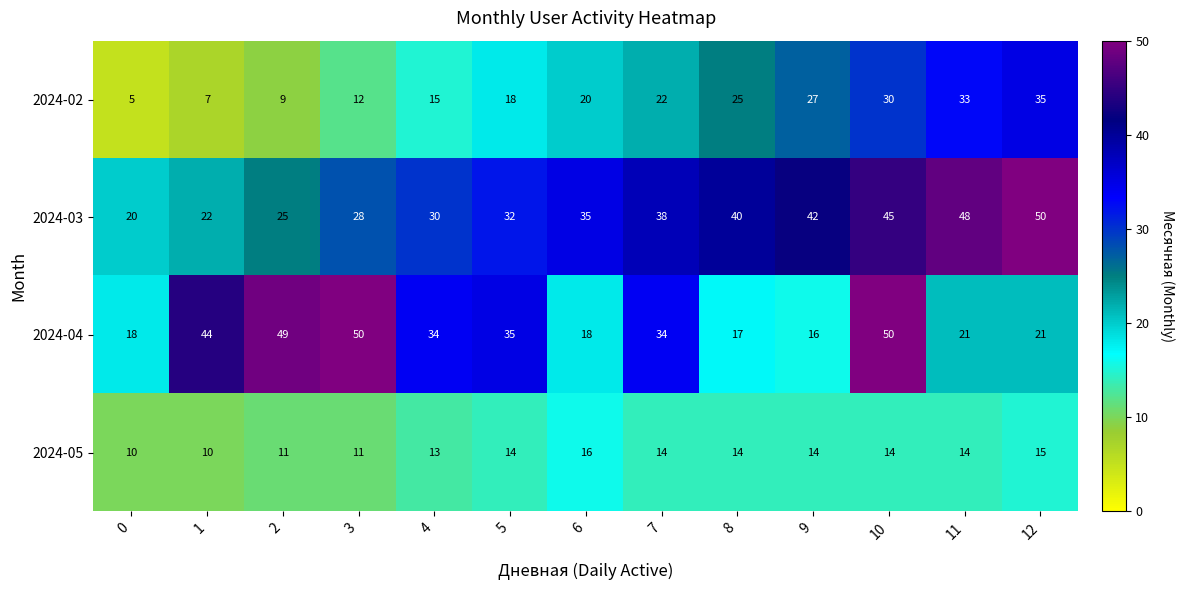

At how many categories does at least one series exceed 46?

5